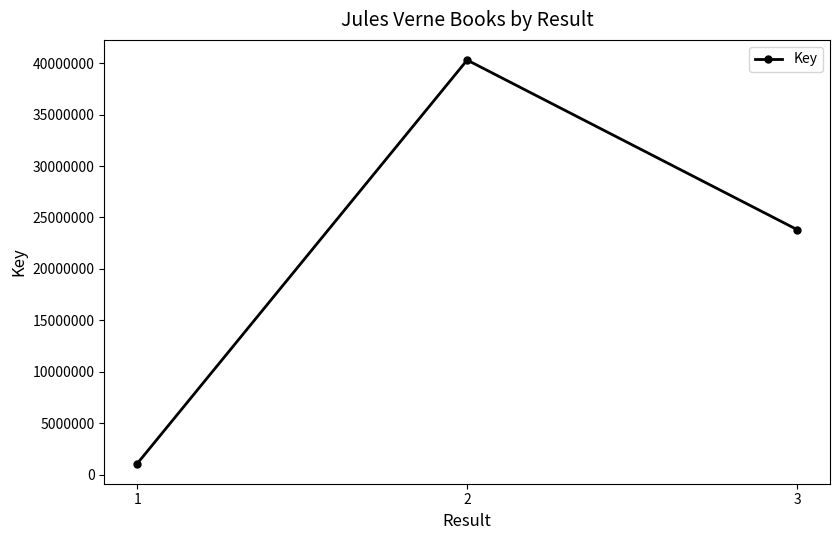

True or false: the data shows 23823789 at 3.

True